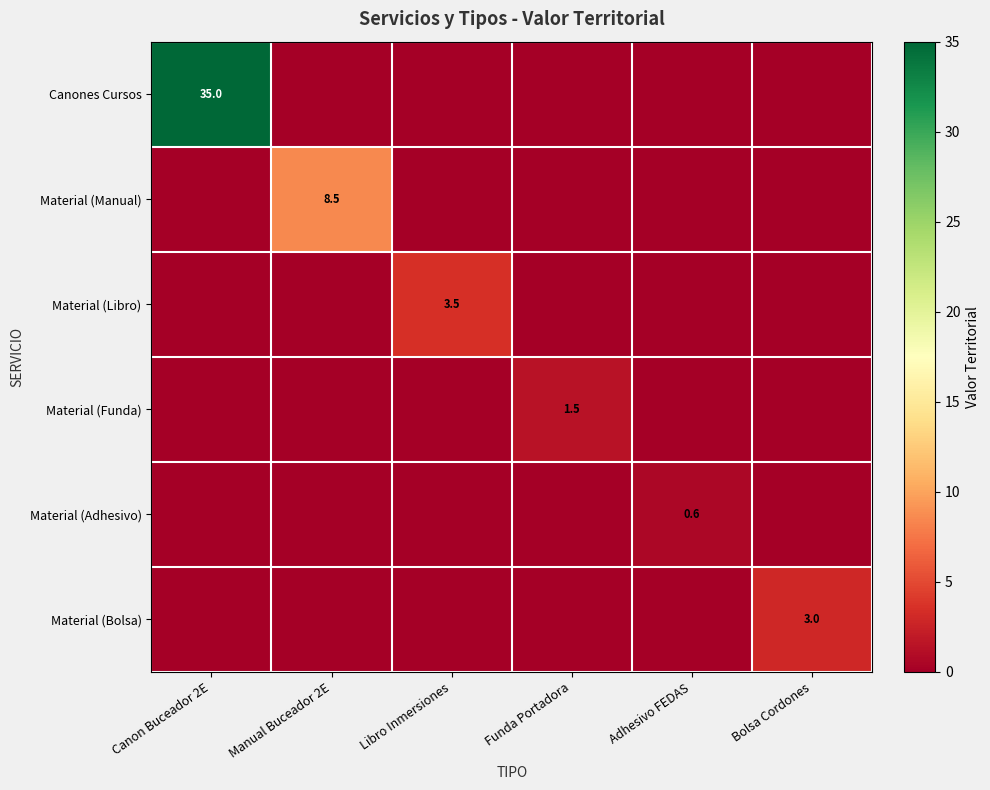

Is it true that Canones Cursos equals 47.9 at Canon Buceador 2E?

False